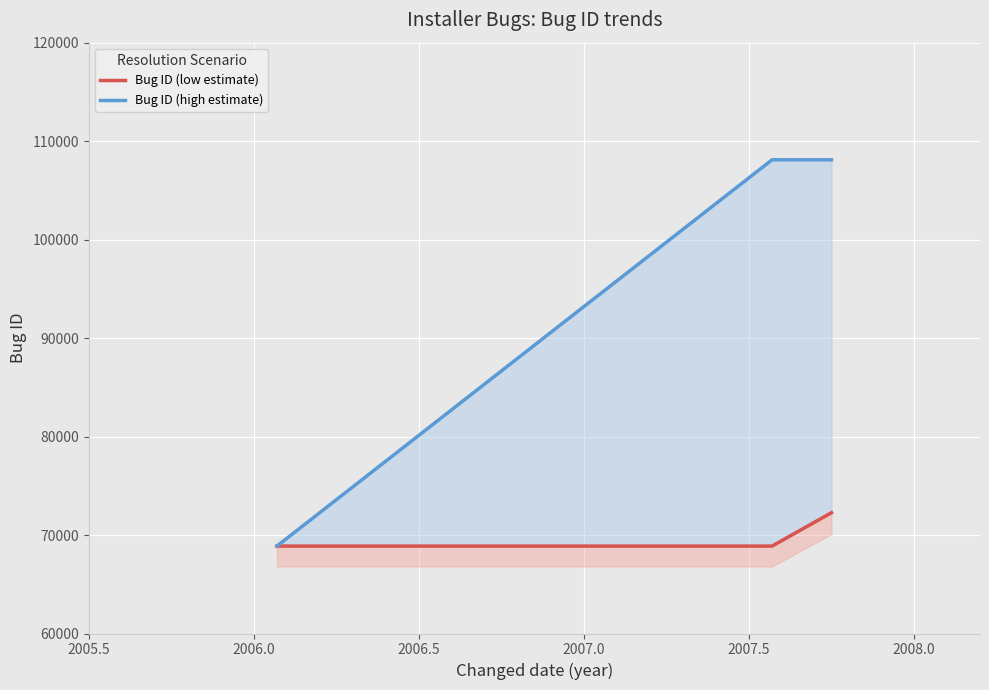

What is the minimum value for Bug ID (high estimate)?

68877